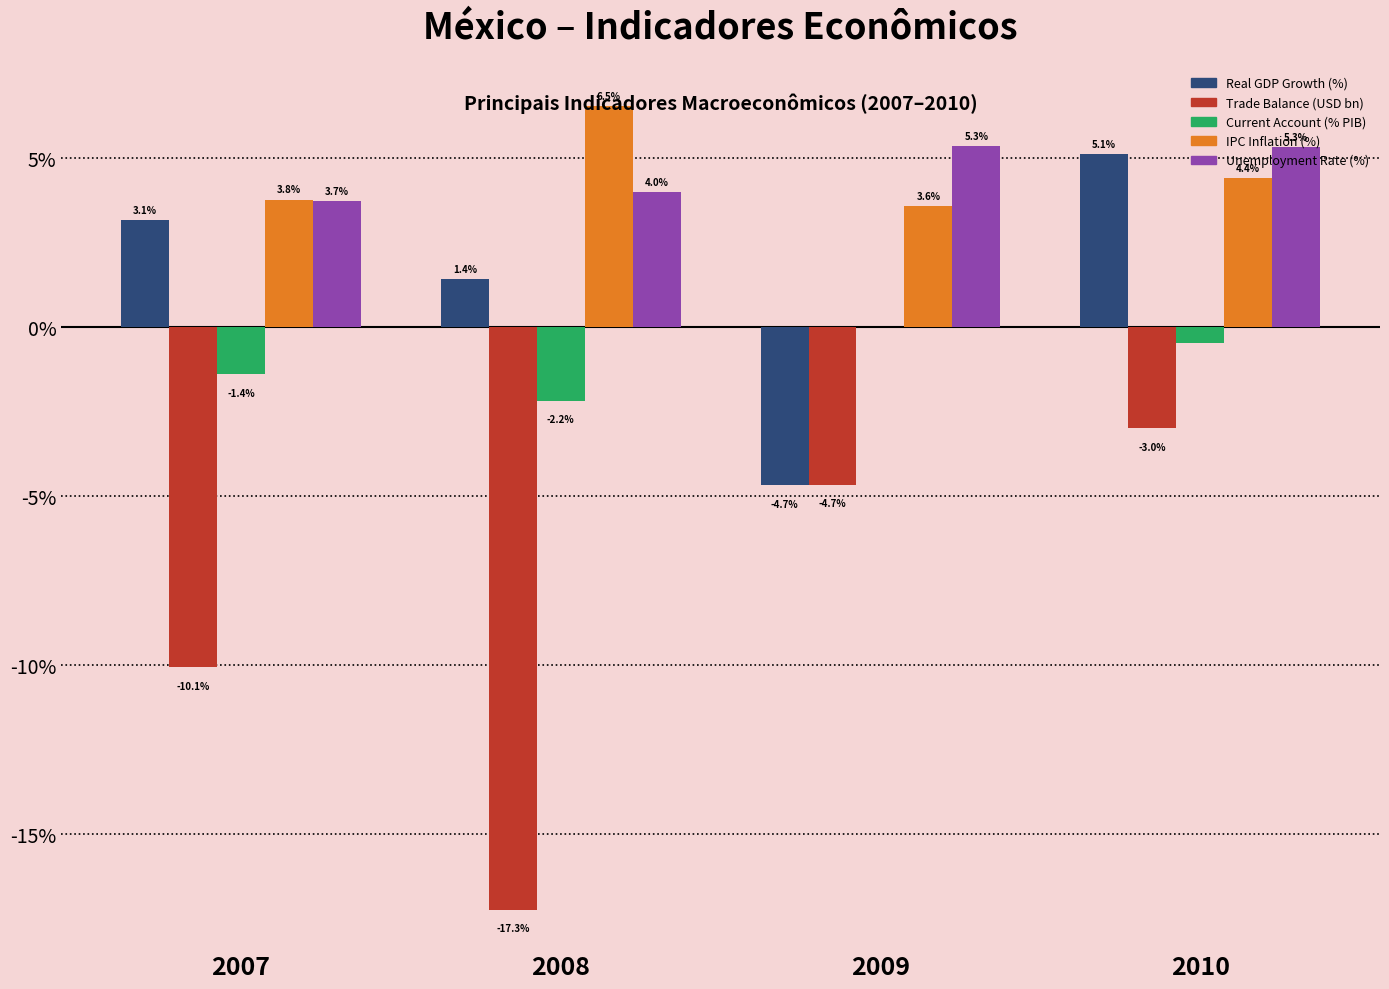

Is it true that Trade Balance (USD bn) equals -10.1 at 2007?

True